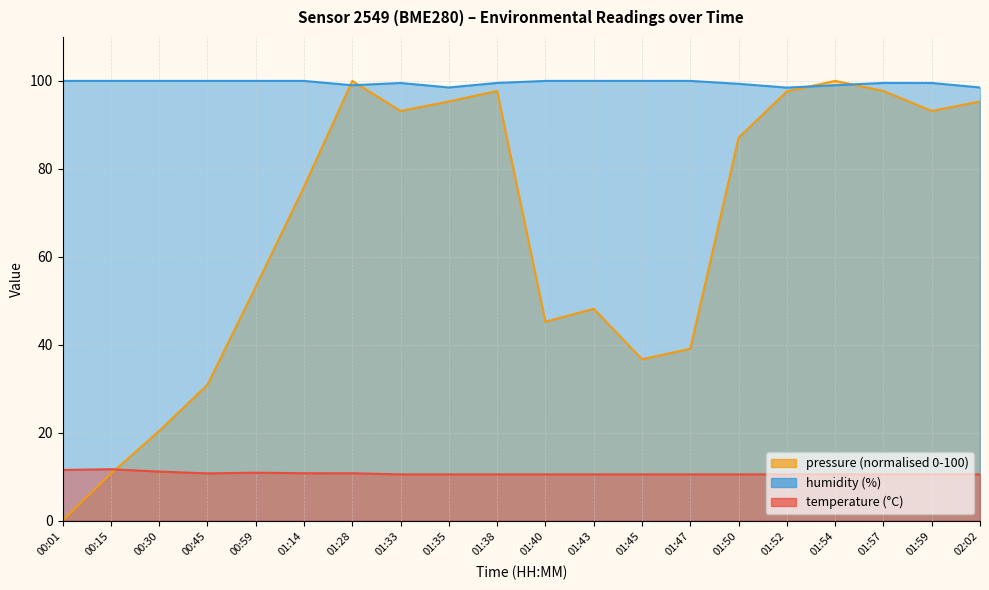

Is the value of temperature at 00:45 greater than the value of pressure_kpa at 01:43?

No